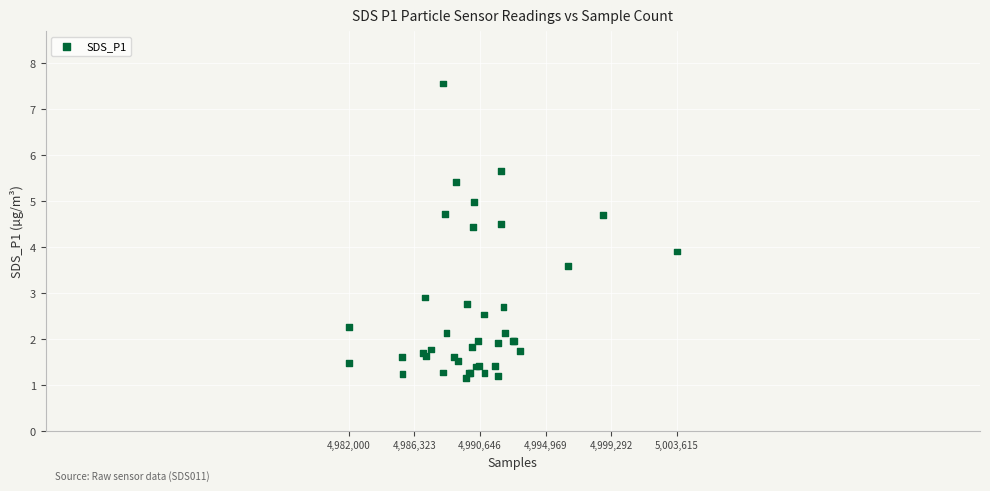

What Y value in the scatter plot is closest to 4?

3.9